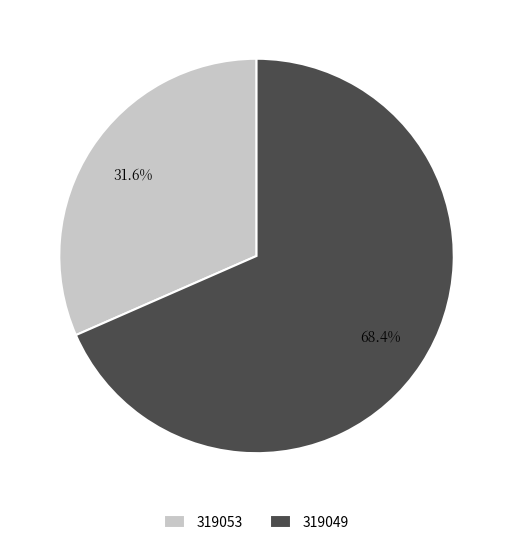

What percentage is NOT represented by 319053?

68.4%